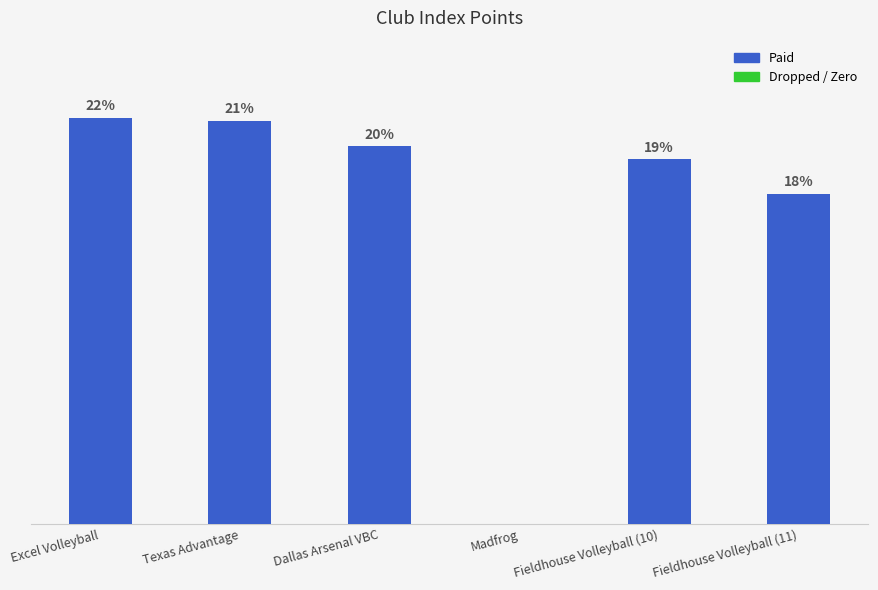

Are the bars horizontal?

No